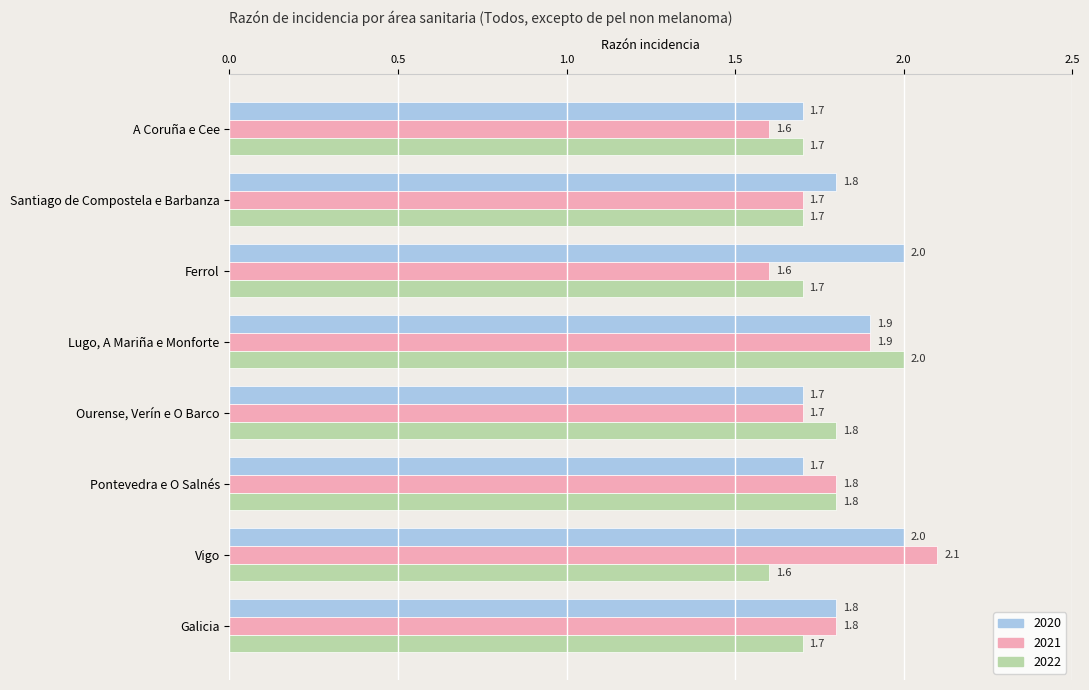

Count the number of data series in this chart.

3